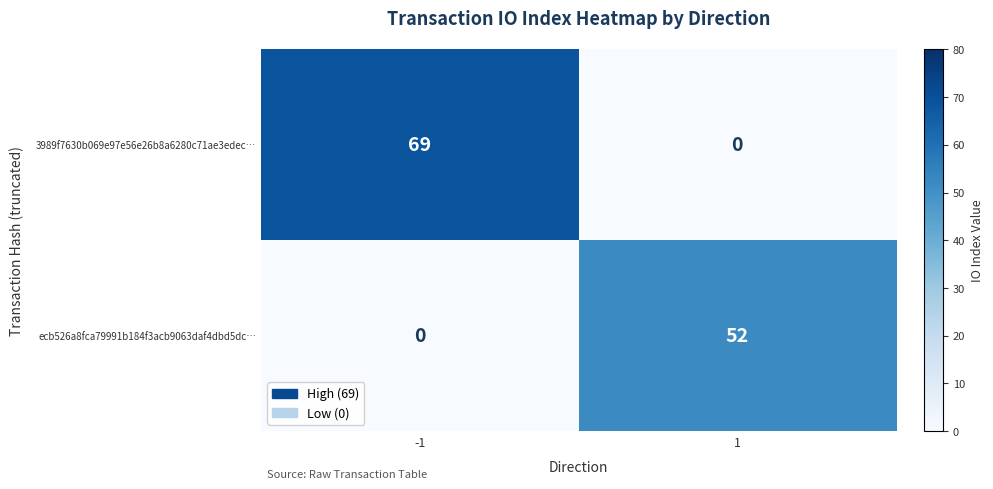

At which category is the sum across all series the highest?

-1